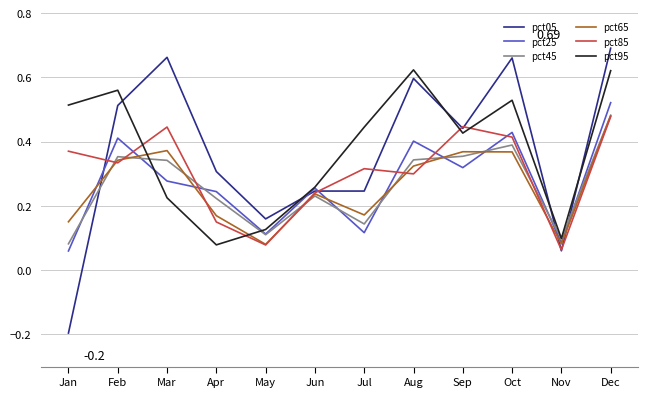

Where do pct65 and pct95 first cross each other?

Feb and Mar